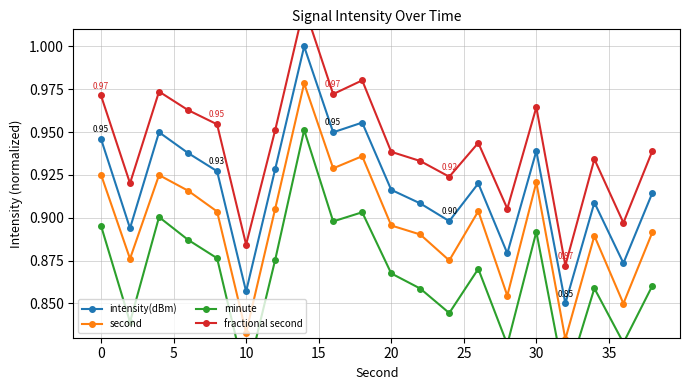

Does the chart display data point markers on the line(s)?

Yes